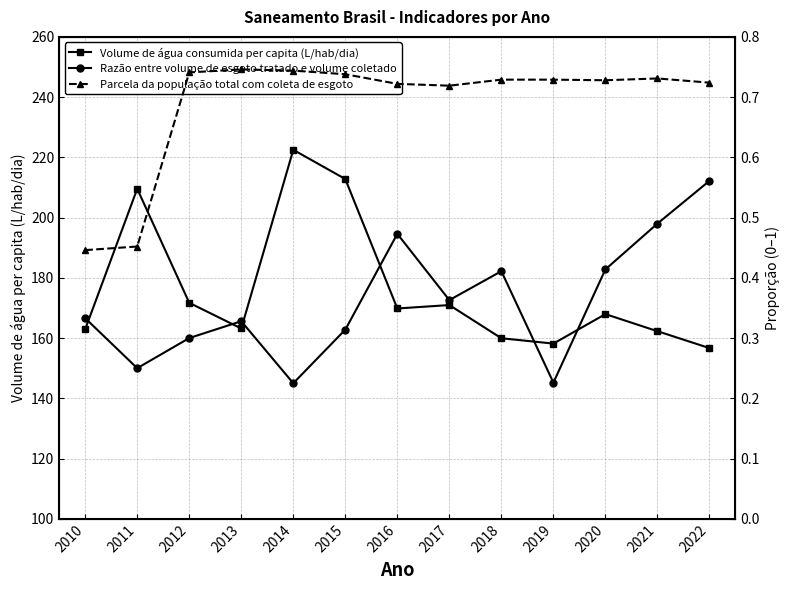

What is the value of the Parcela da população total com coleta de esgoto point at the 11th from the left?

0.7